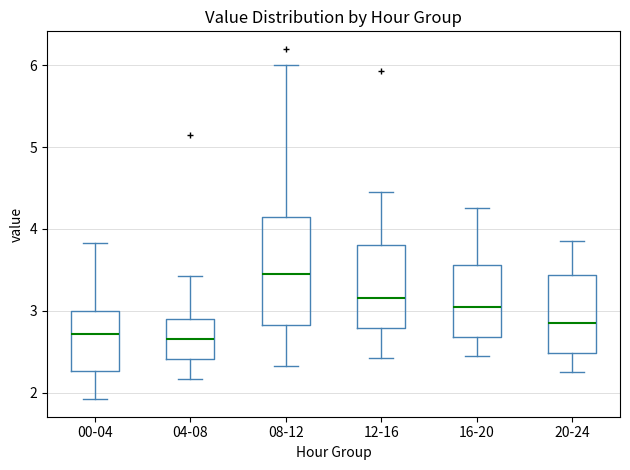

Reading left to right, read every box against the y-axis: the position of its median line, the range the box covers, and the ends of its whiskers. The values are not printed on the chart, so give them approximately, as read against the axis.

00-04: median 2.7, box 2.3 to 3.0, whiskers 1.9 to 3.8
04-08: median 2.7, box 2.4 to 2.9, whiskers 2.2 to 3.4
08-12: median 3.4, box 2.8 to 4.1, whiskers 2.3 to 6.0
12-16: median 3.2, box 2.8 to 3.8, whiskers 2.4 to 4.5
16-20: median 3.1, box 2.7 to 3.6, whiskers 2.5 to 4.3
20-24: median 2.9, box 2.5 to 3.4, whiskers 2.3 to 3.9